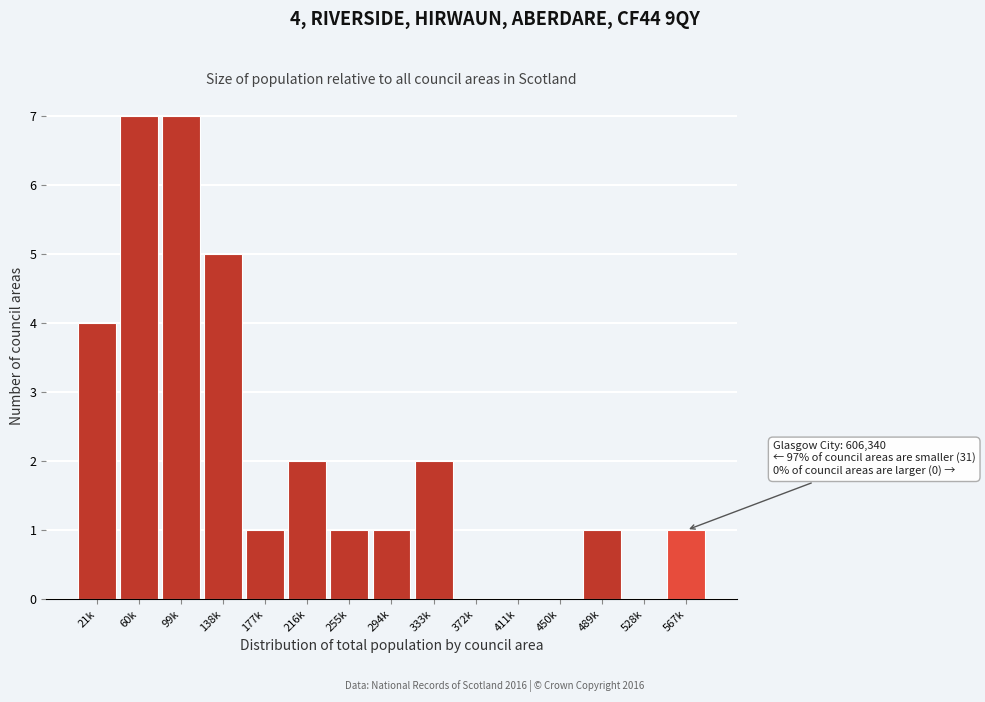

Reading left to right, extract all data points from this chart.

21k=4	60k=7	99k=7	138k=5	177k=1	216k=2	255k=1	294k=1	333k=2	372k=0	411k=0	450k=0	489k=1	528k=0	567k=1